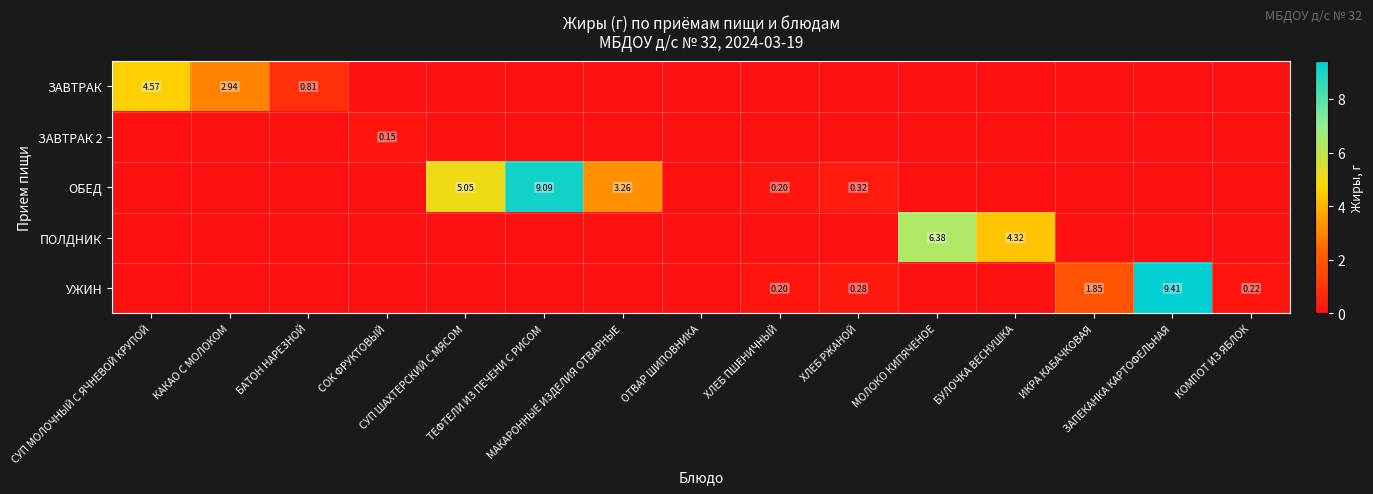

Which series has the widest spread of values?

УЖИН